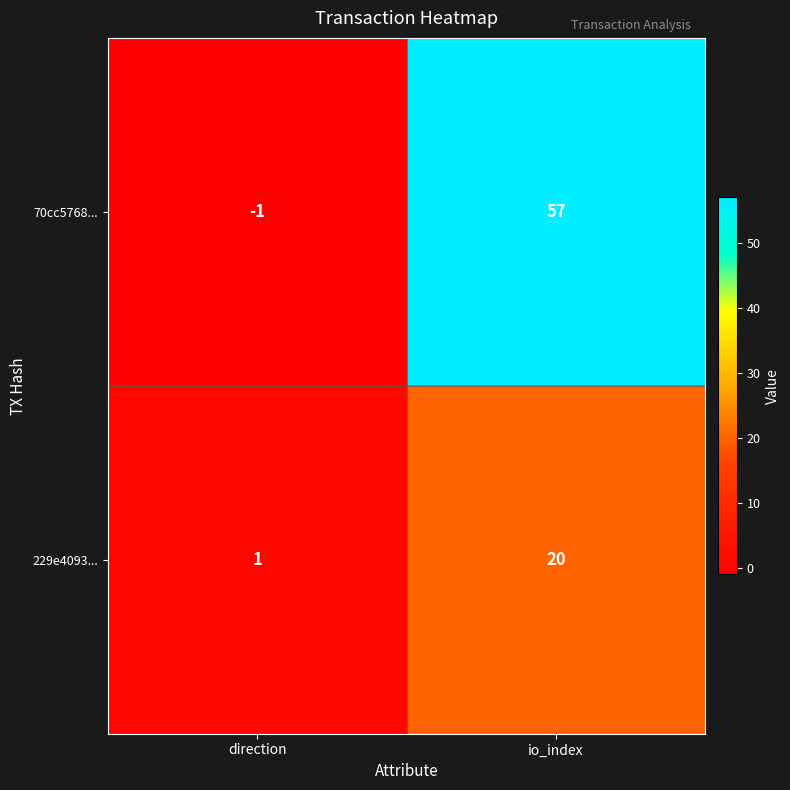

Count the number of categories in the chart.

2